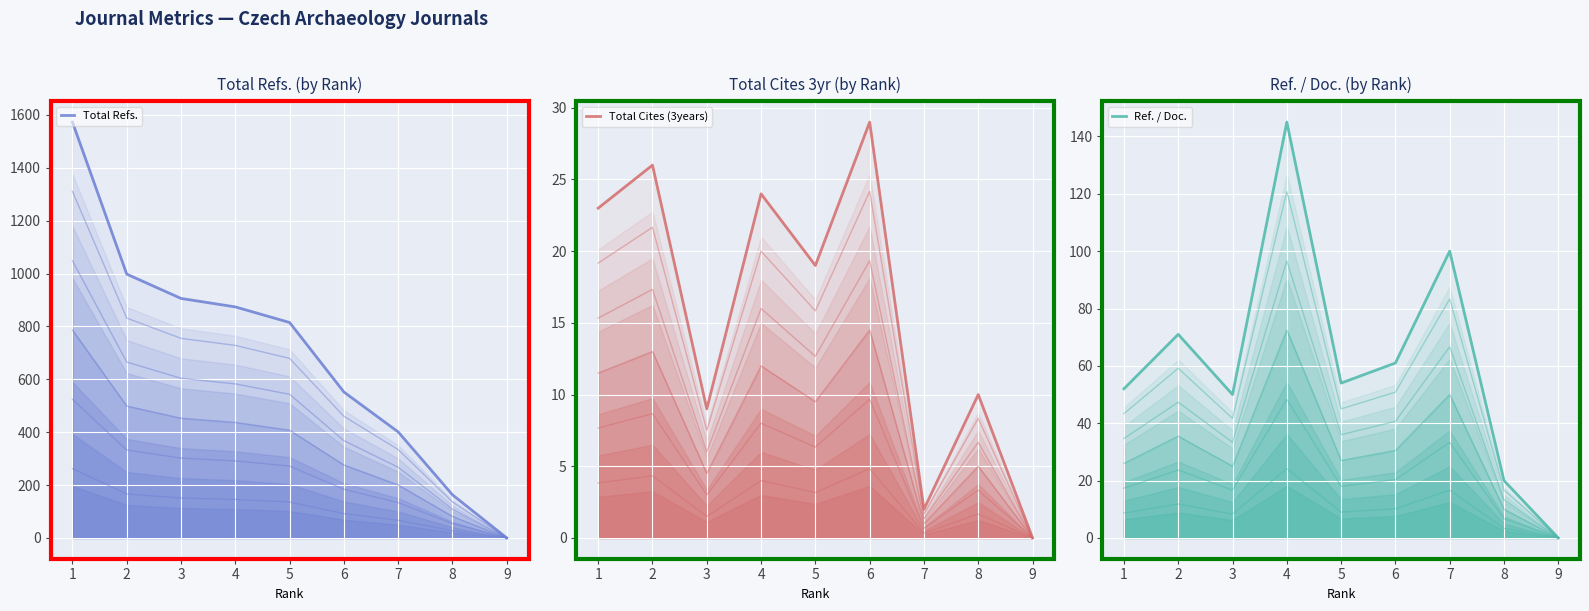

List the labels in order of Ref. / Doc. value, largest first.

4, 7, 2, 6, 5, 1, 3, 8, 9